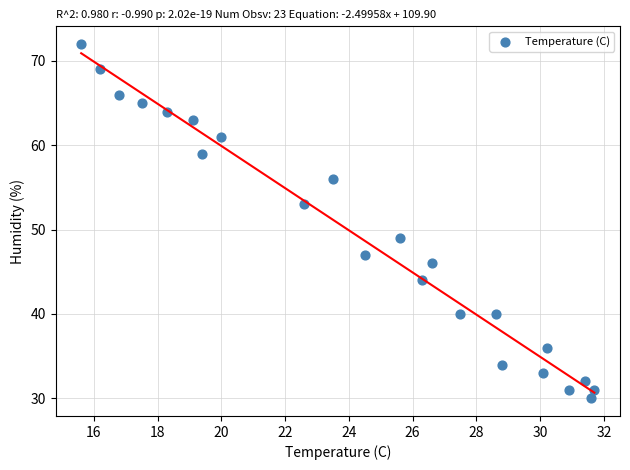

What is the range of Y values (max minus min)?

42